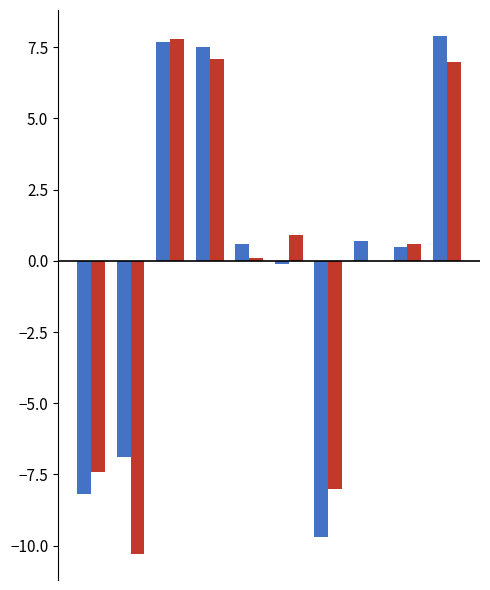

How many series are shown in this chart?

2